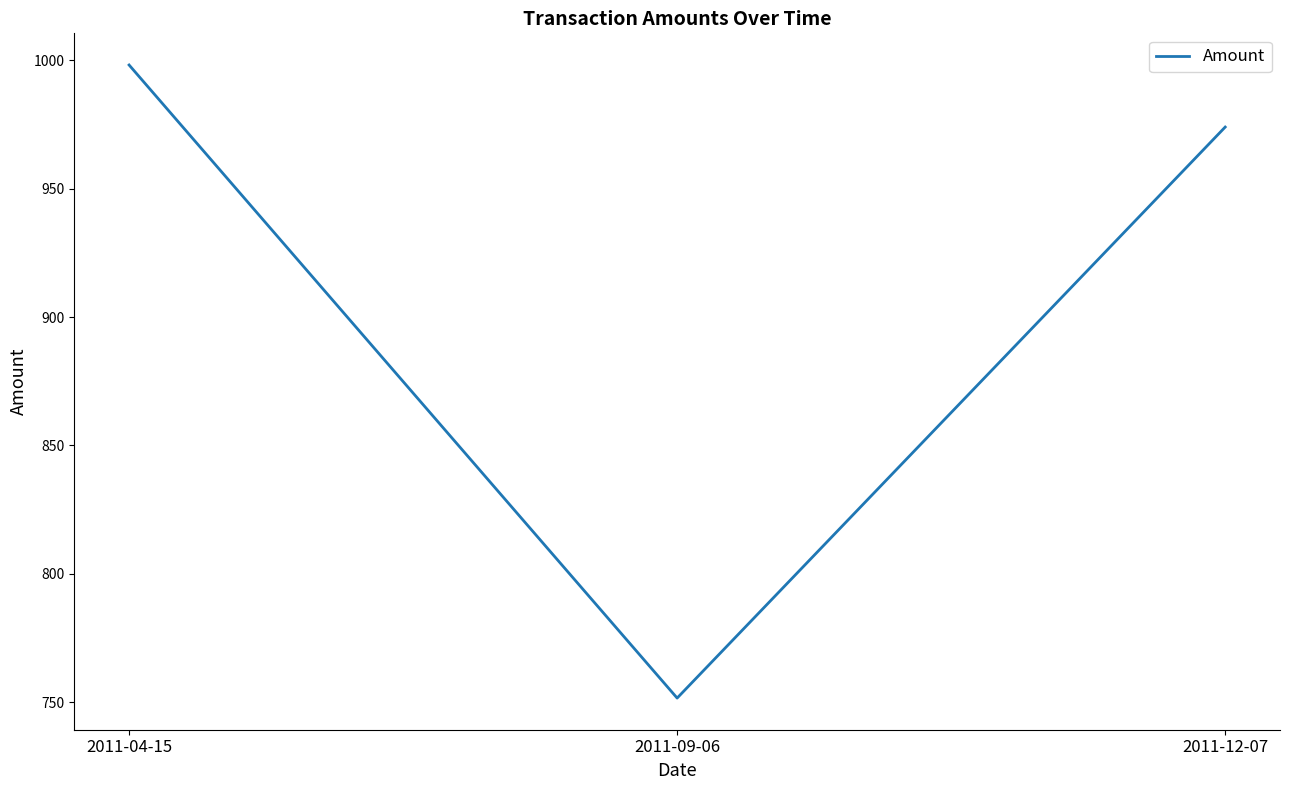

How many lines are shown in the chart?

1